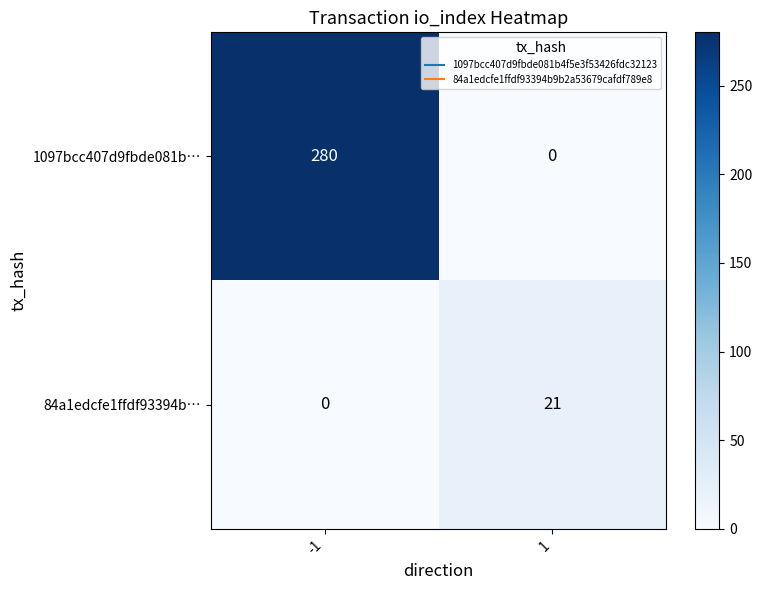

Which series has the largest total across all categories?

1097bcc407d9fbde081b…